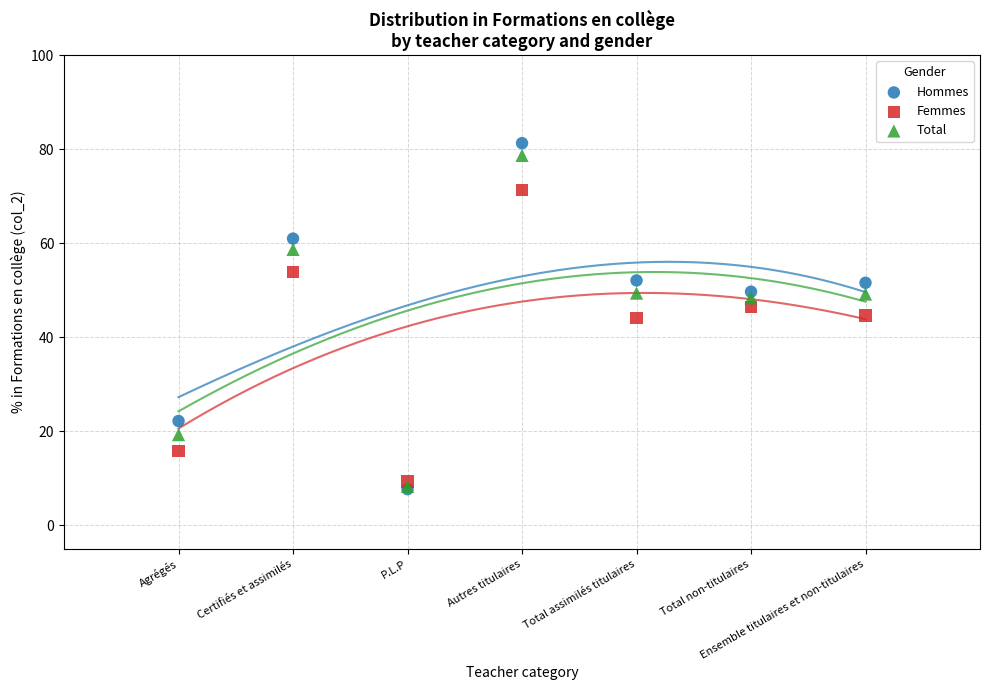

What are all the series names shown in the legend?

Hommes, Femmes, Total